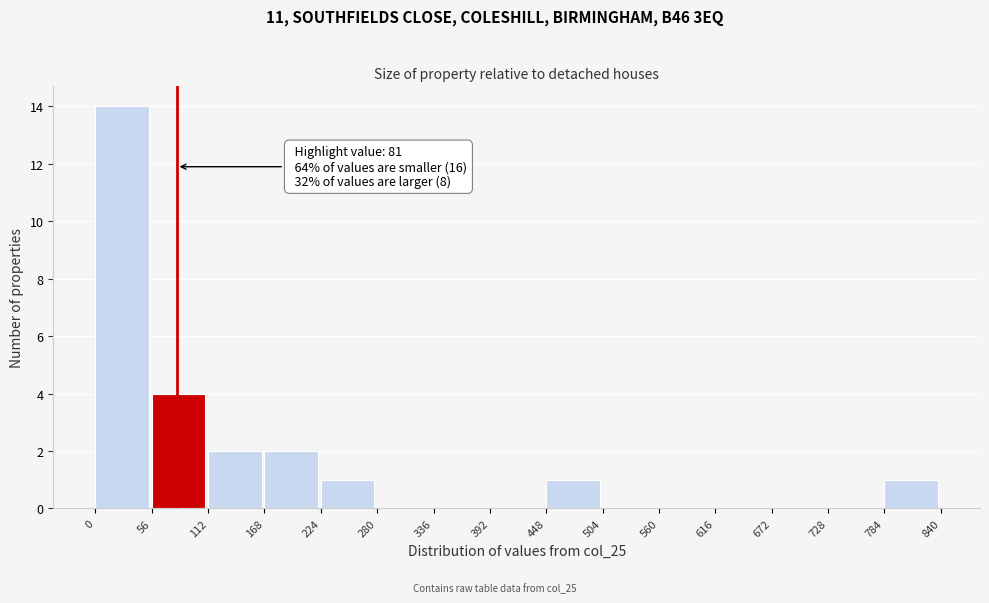

Over which range of the x-axis is the bar tallest?

0 to 56